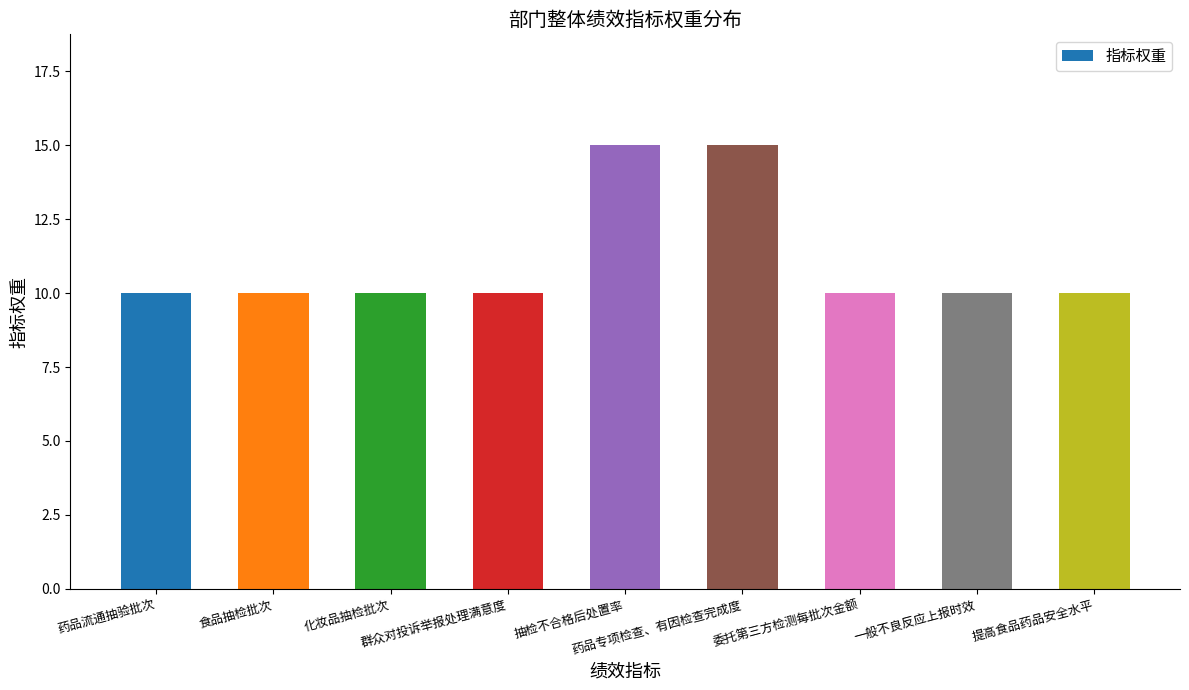

What is the minimum value shown in the chart?

10